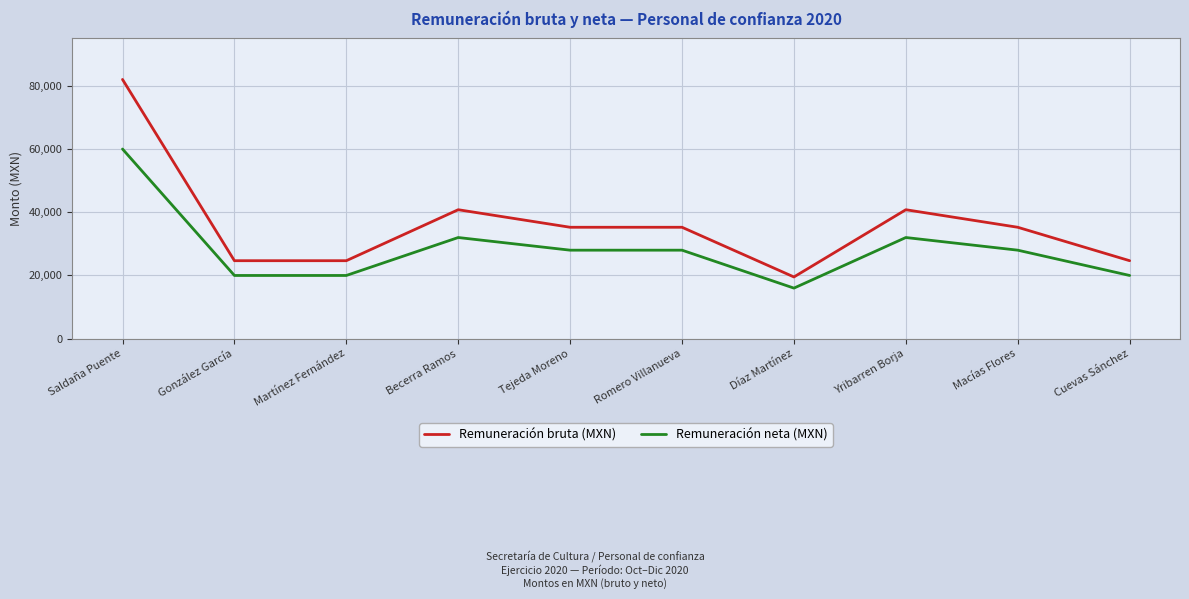

Rank the series by their maximum value, from lowest to highest.

Remuneración neta (MXN), Remuneración bruta (MXN)